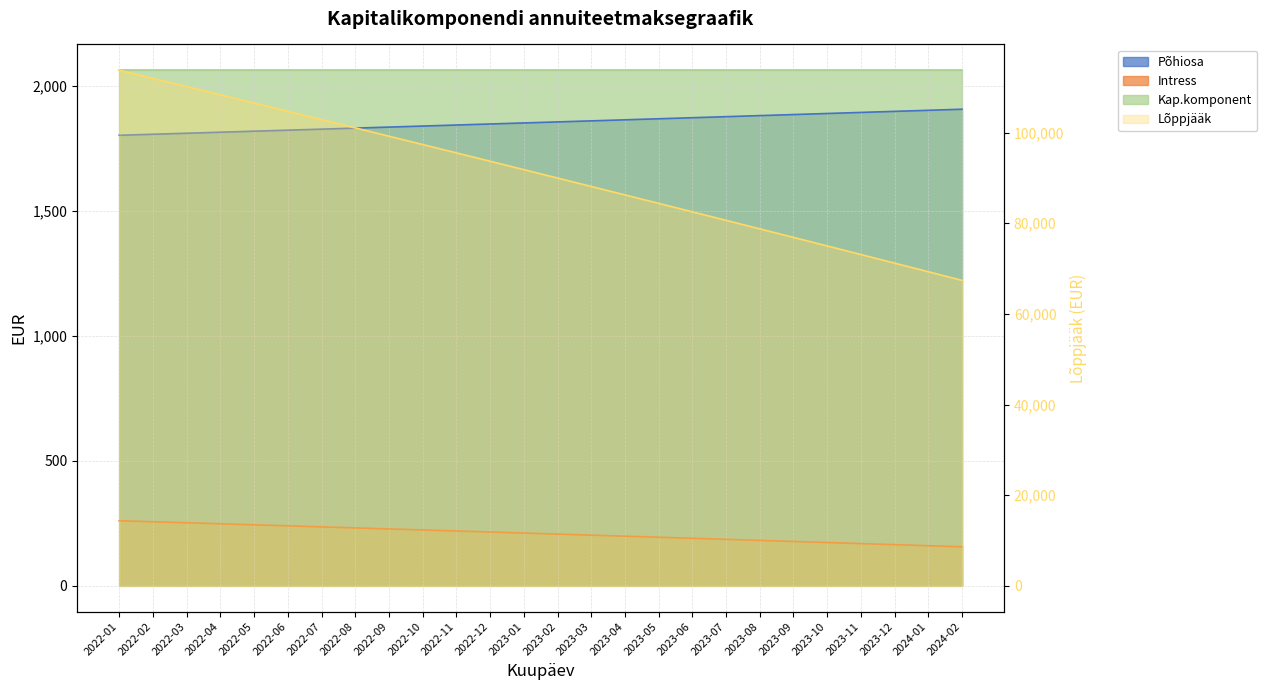

True or false: Intress and Lõppjääk intersect in this chart.

False